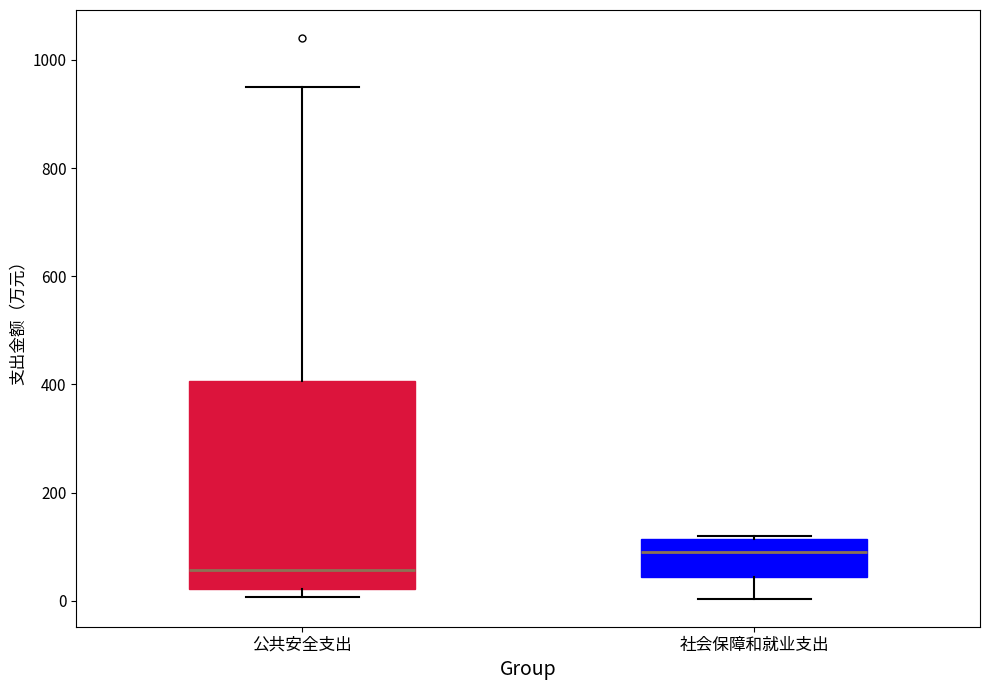

Reading left to right, transcribe this box plot: for each box, give where its median line is, the range the box spans, and where its two whiskers end, as read against the y-axis. The values are not printed on the chart, so give them approximately, as read against the axis.

公共安全支出: median 60, box 20 to 400, whiskers 0 to 960
社会保障和就业支出: median 100, box 40 to 120, whiskers 0 to 120